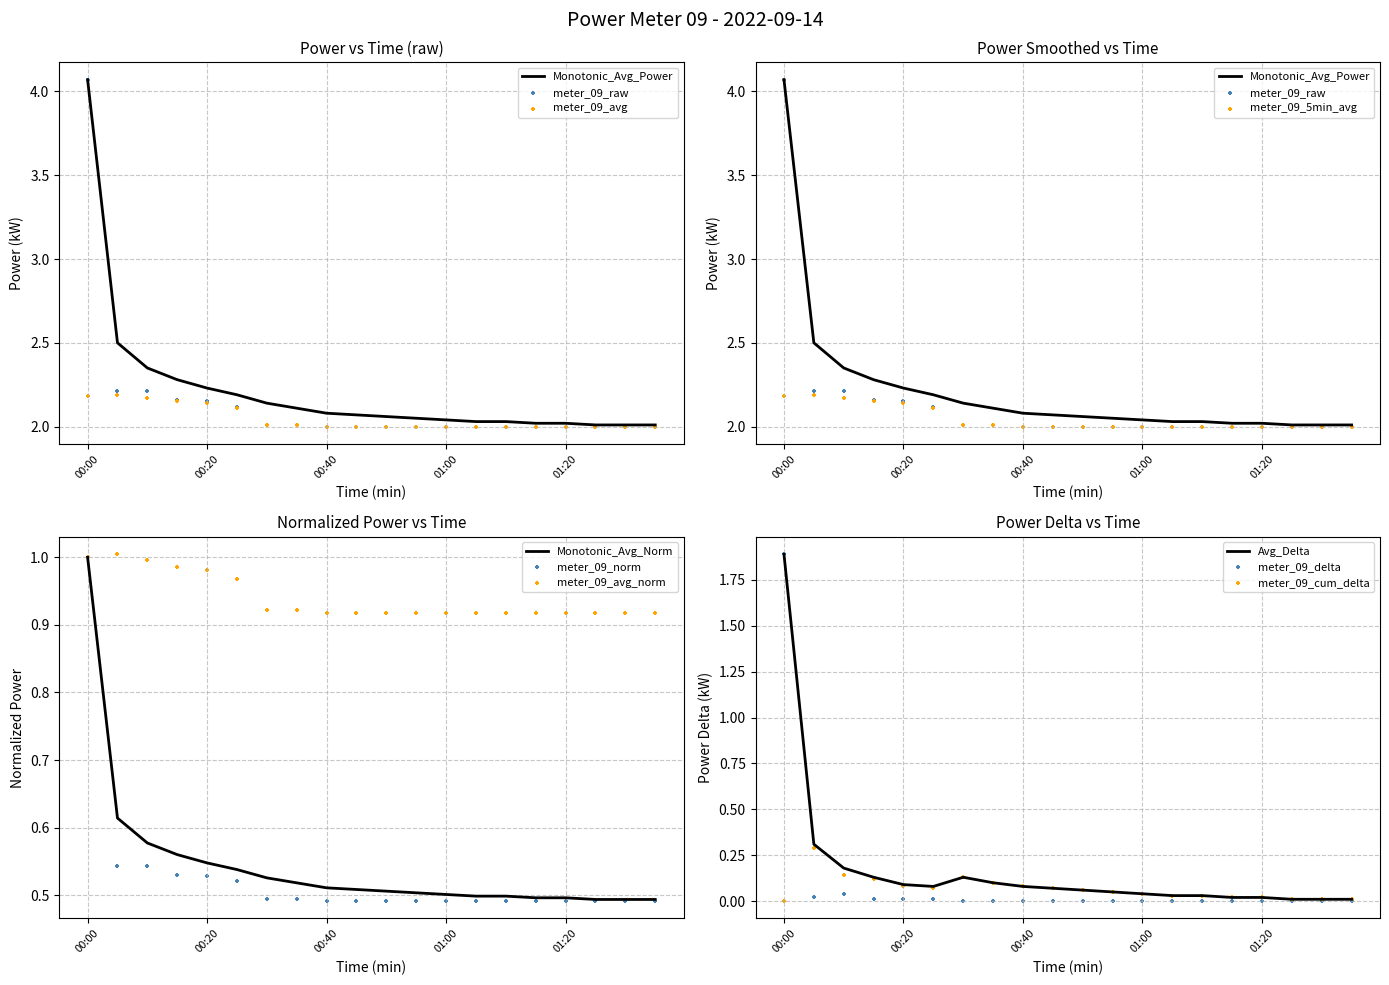

At how many categories does at least one series exceed 3?

1